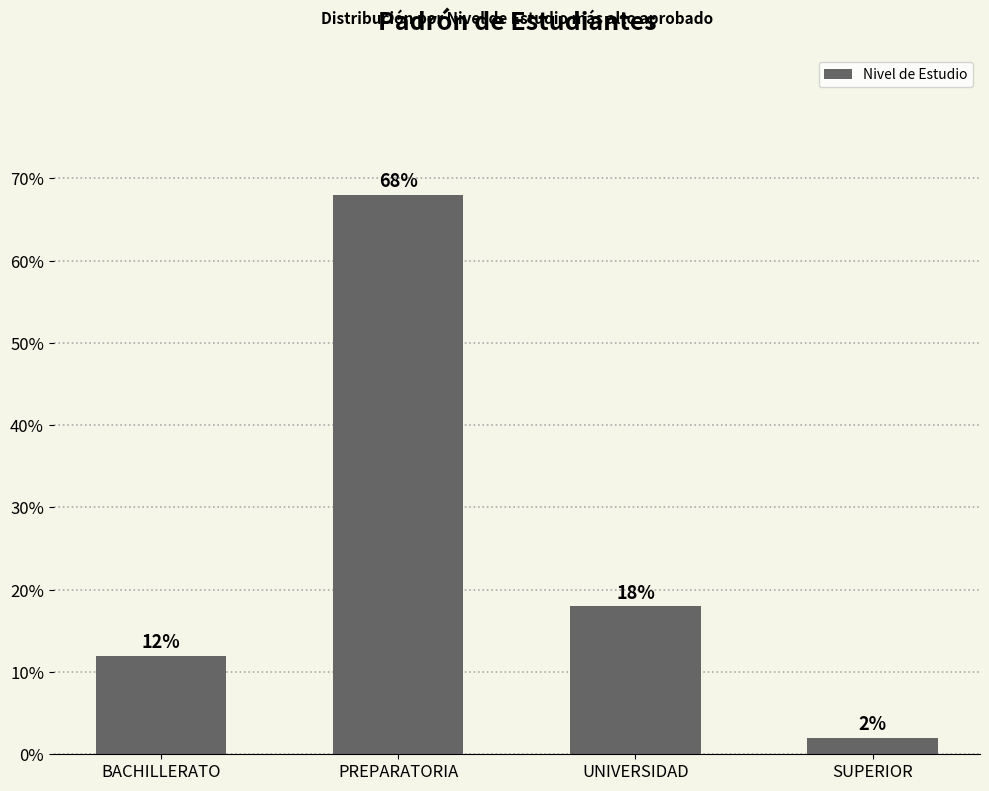

What is the label of the 3rd bar from the left?

UNIVERSIDAD